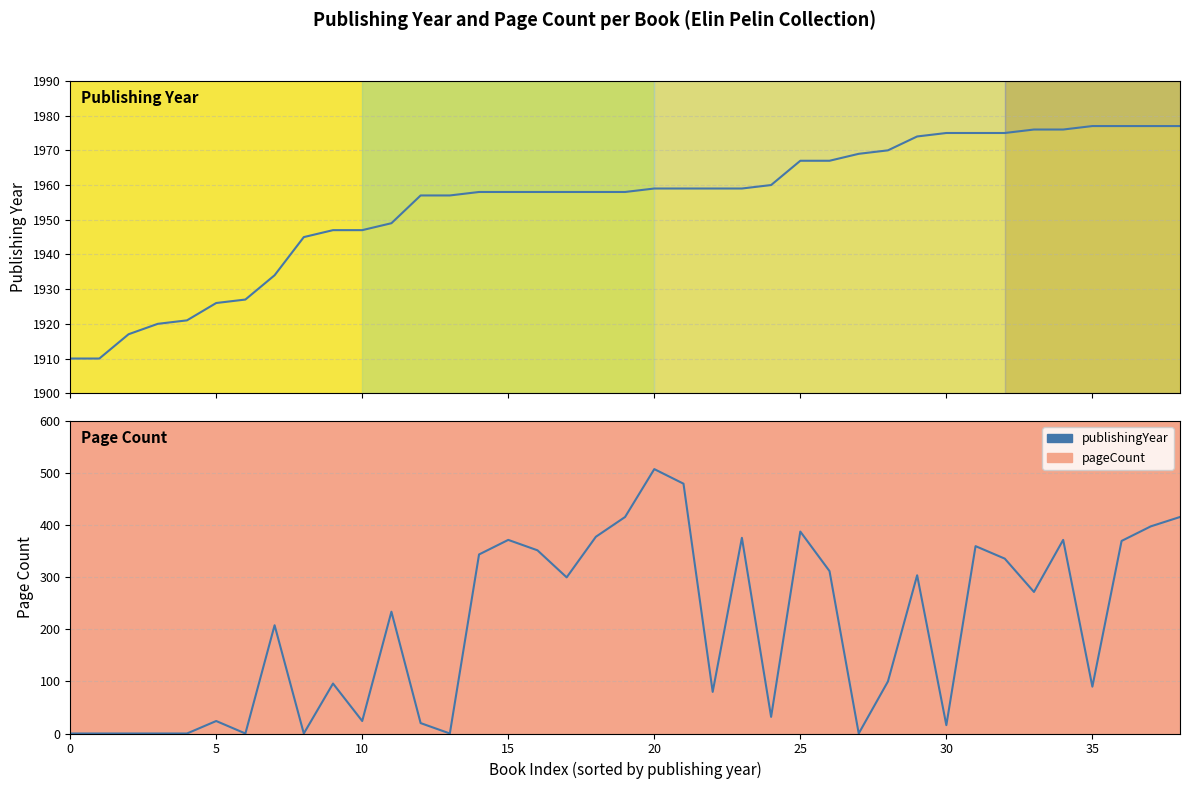

Is the value of publishingYear at 30 greater than the value of pageCount at 17?

Yes